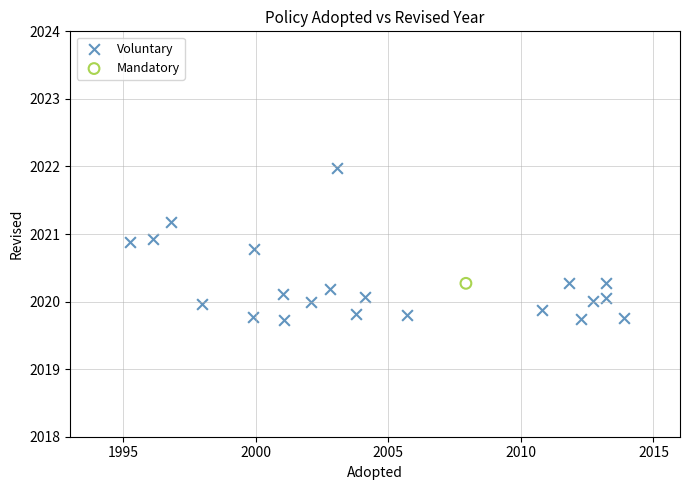

What are all the series names shown in the legend?

Voluntary, Mandatory